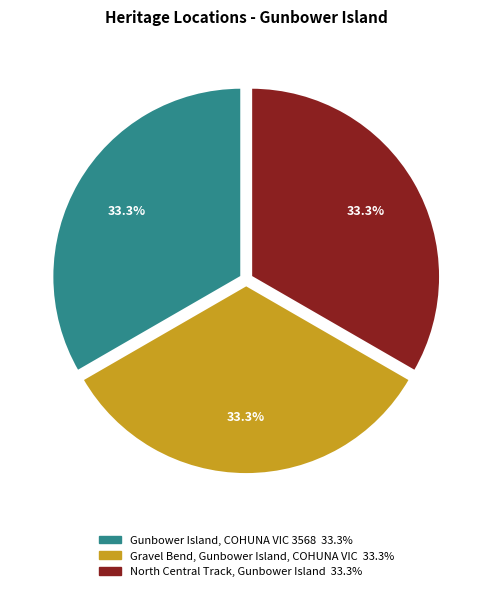

Approximately how many times larger is the value at Gunbower Island, COHUNA VIC 3568 compared to Gravel Bend, Gunbower Island, COHUNA VIC?

1.0